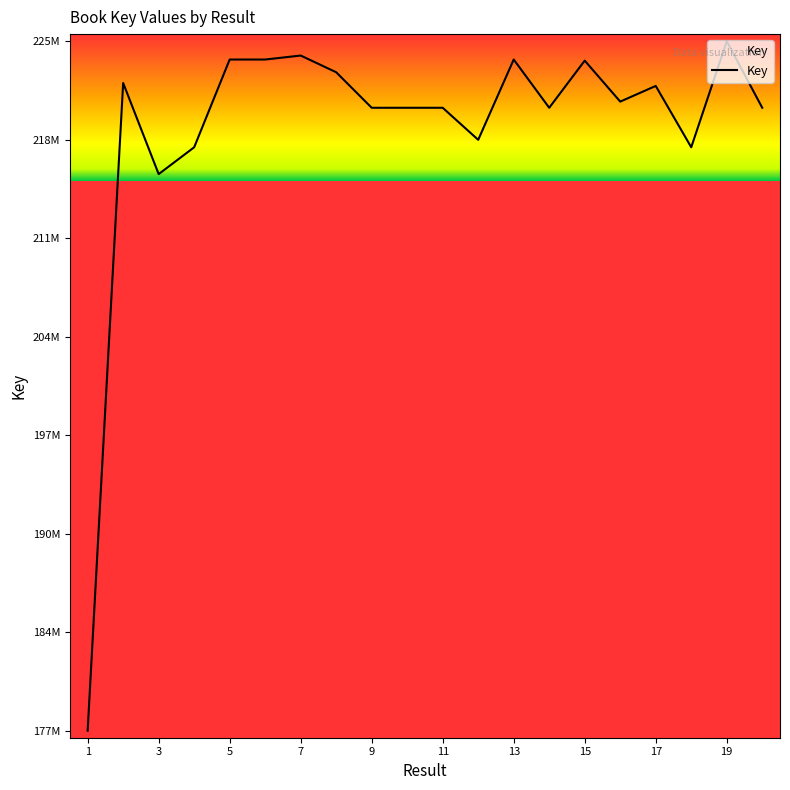

What is the difference between the second highest and second lowest values?

8409217